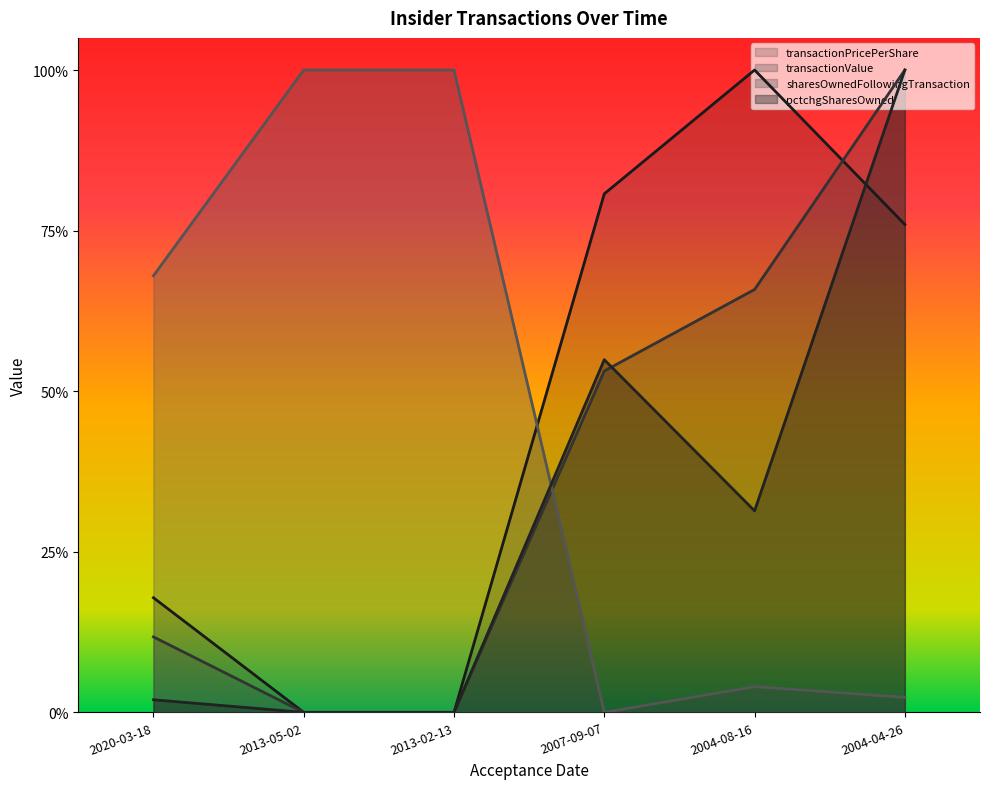

At which category does the chart reach its peak across all series?

2004-08-16